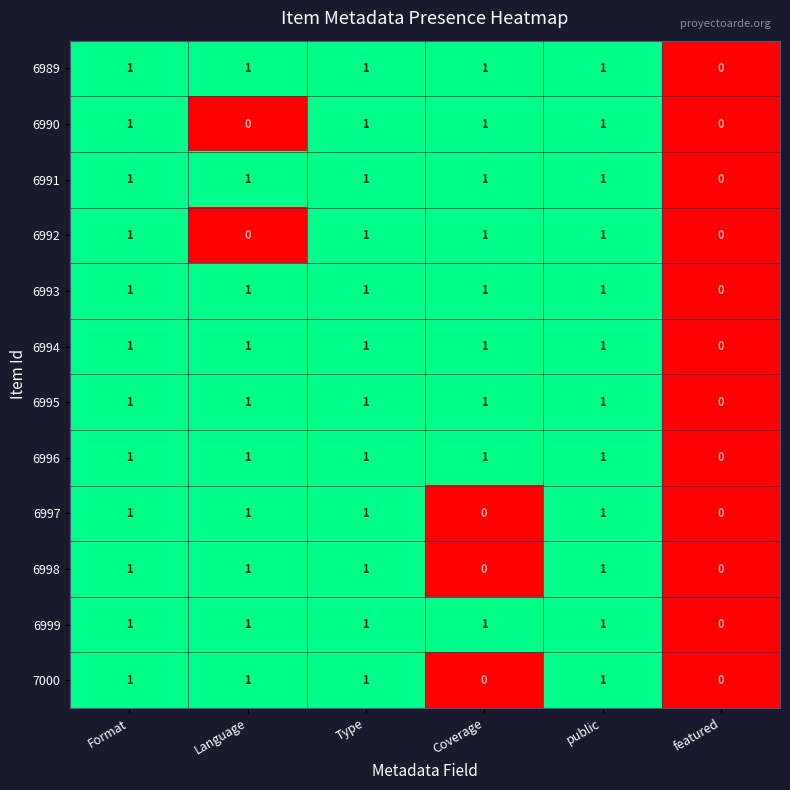

The value of 6996 at featured is 0. True or false?

True